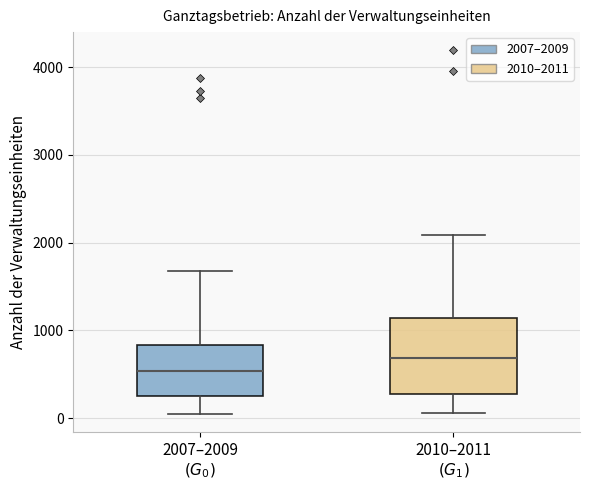

Reading left to right, transcribe this box plot: for each box, give where its median line is, the range the box spans, and where its two whiskers end, as read against the y-axis. The values are not printed on the chart, so give them approximately, as read against the axis.

2007–2009 $(G_0)$: median 500, box 200 to 800, whiskers 0 to 1700
2010–2011 $(G_1)$: median 700, box 300 to 1100, whiskers 100 to 2100